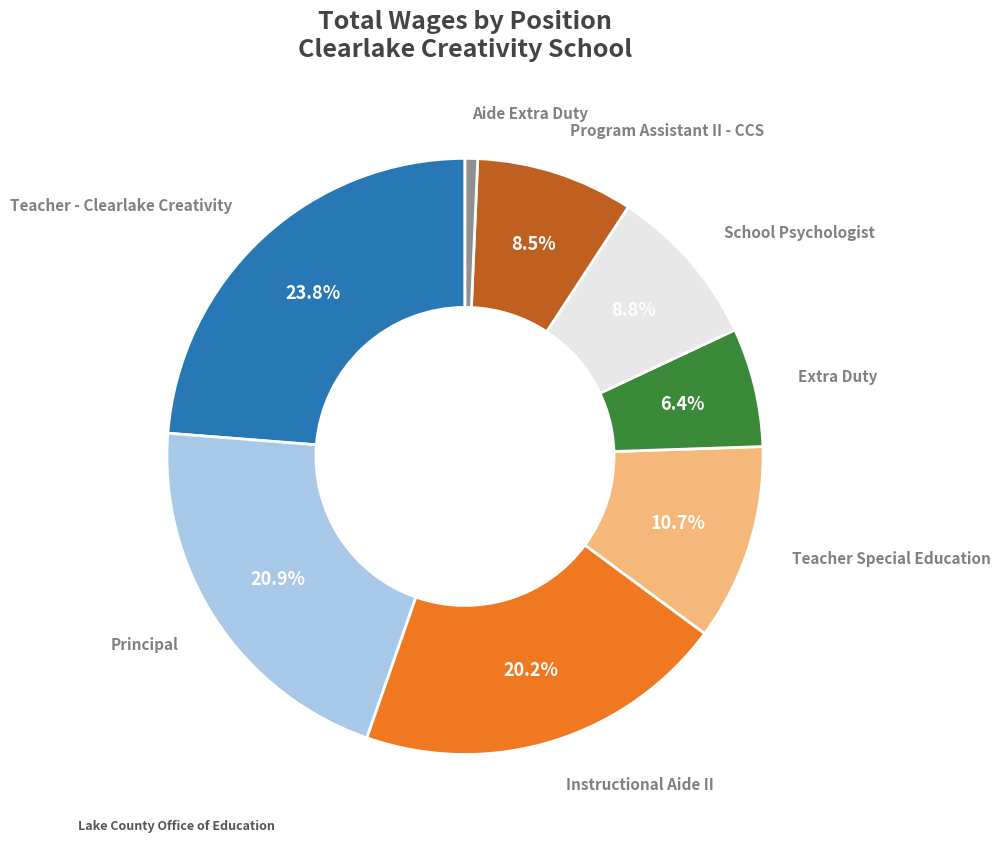

How many segments does this pie chart have?

8